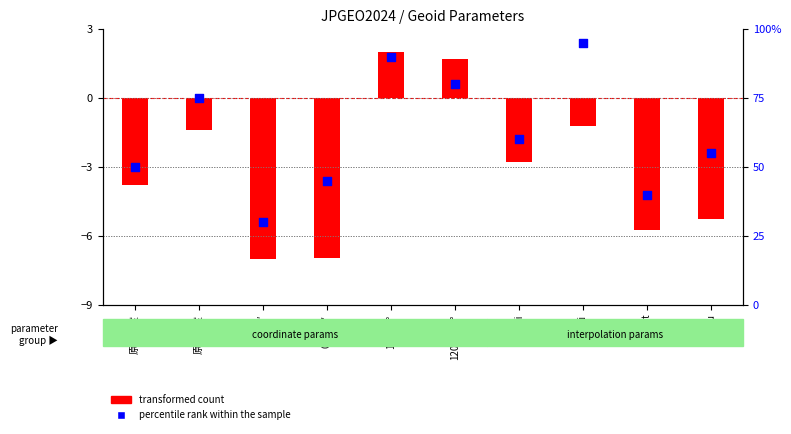

Approximately how many times larger is the value at 0°1′0″ compared to u?

0.5